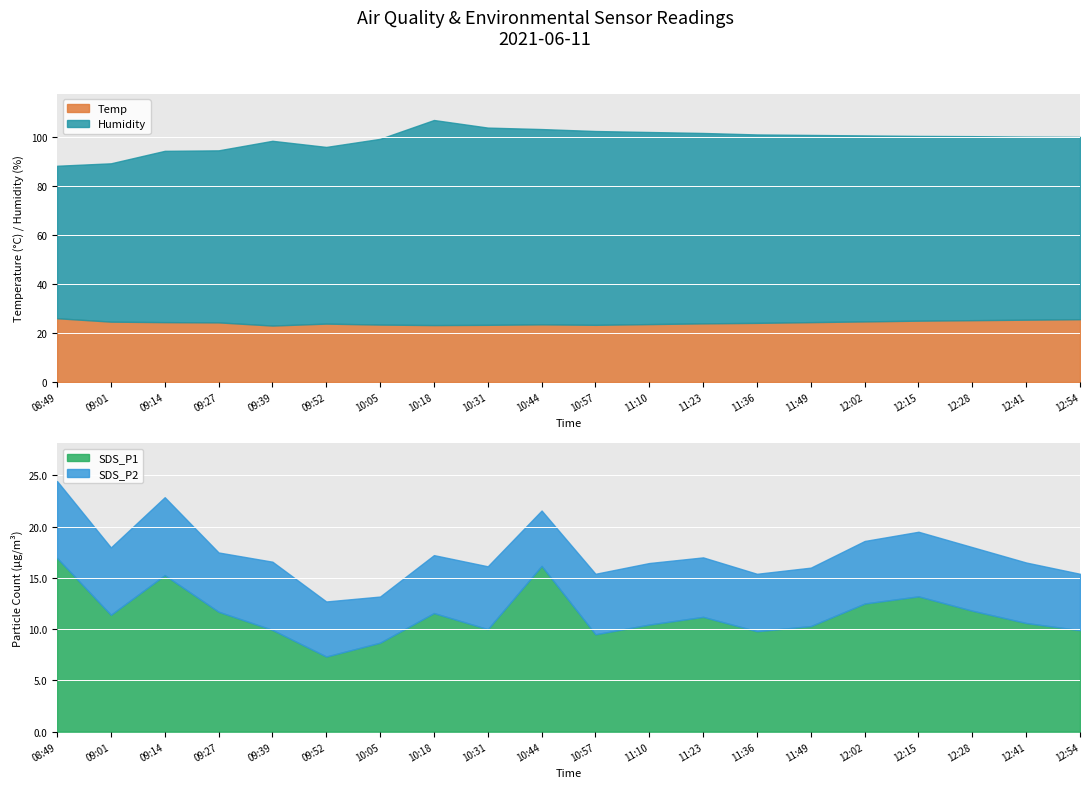

What is the difference between the maximum and minimum values in the Temp series?

3.0